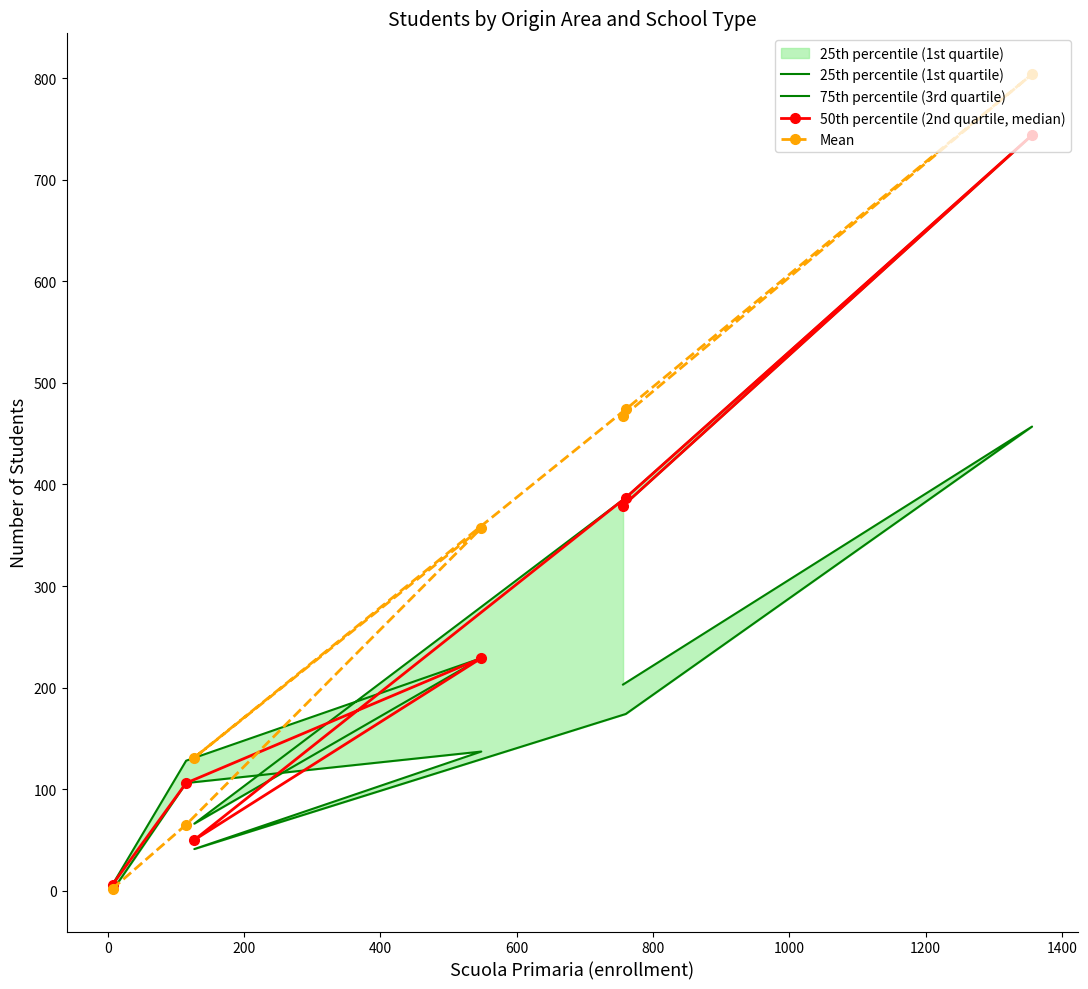

What is the highest value of the Mean series?

804